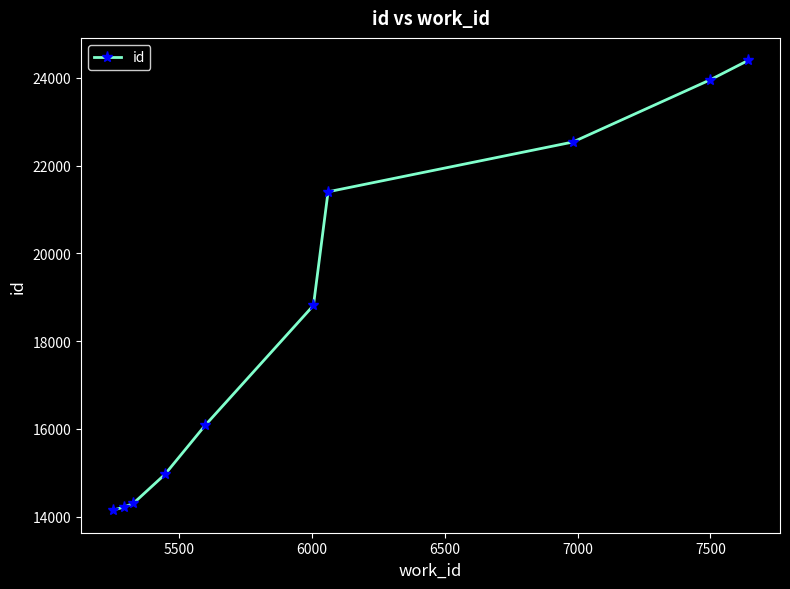

Count the number of data series in this chart.

1